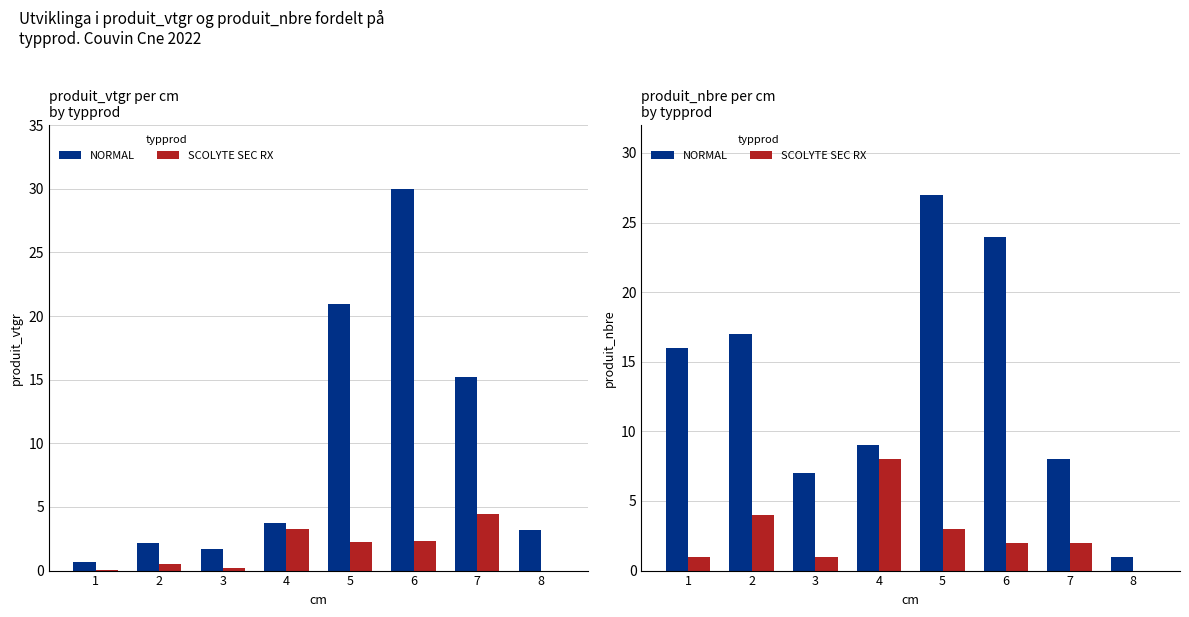

What is the difference between the highest and lowest values at 6?

22